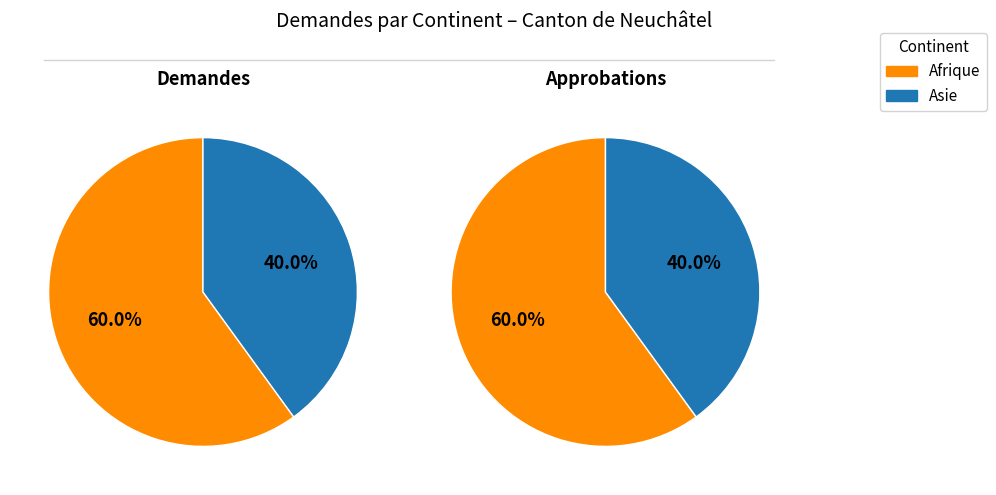

Rank the categories by value from highest to lowest.

Afrique, Asie